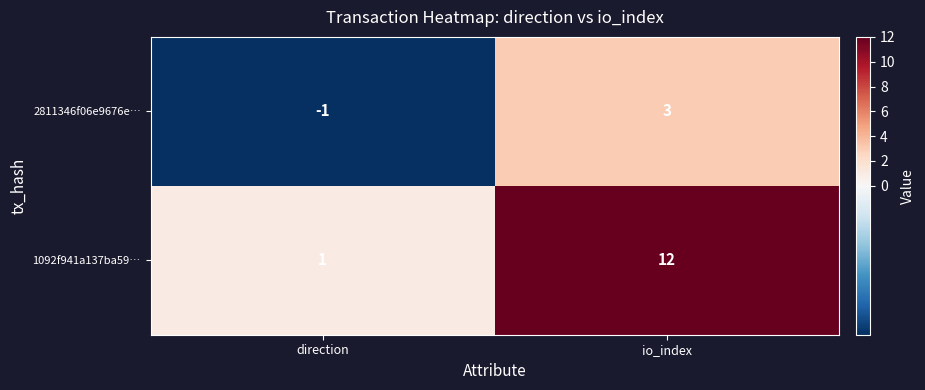

What is the difference between the highest and lowest values at direction?

2